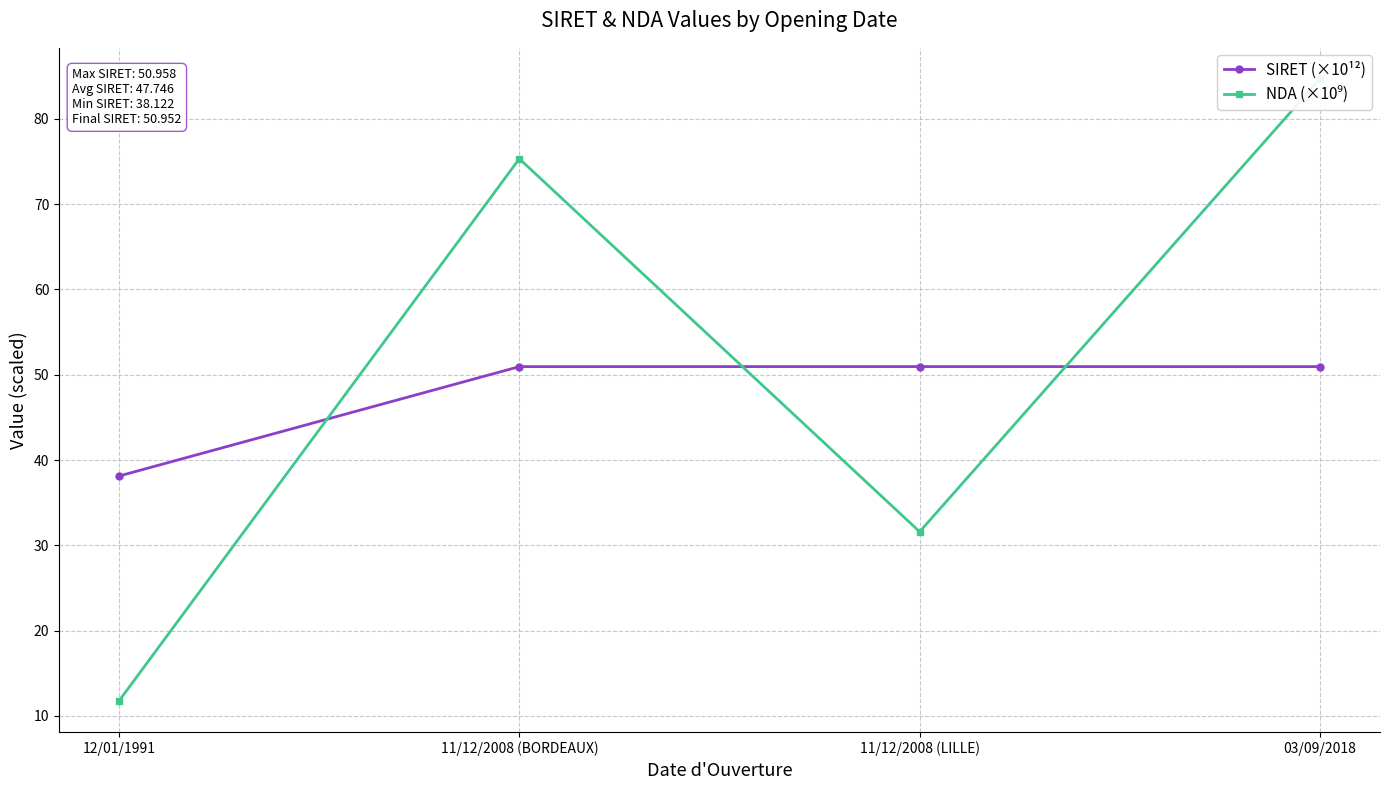

What is the difference between the second highest and second lowest values in the NDA (×10⁹) series?

43.7